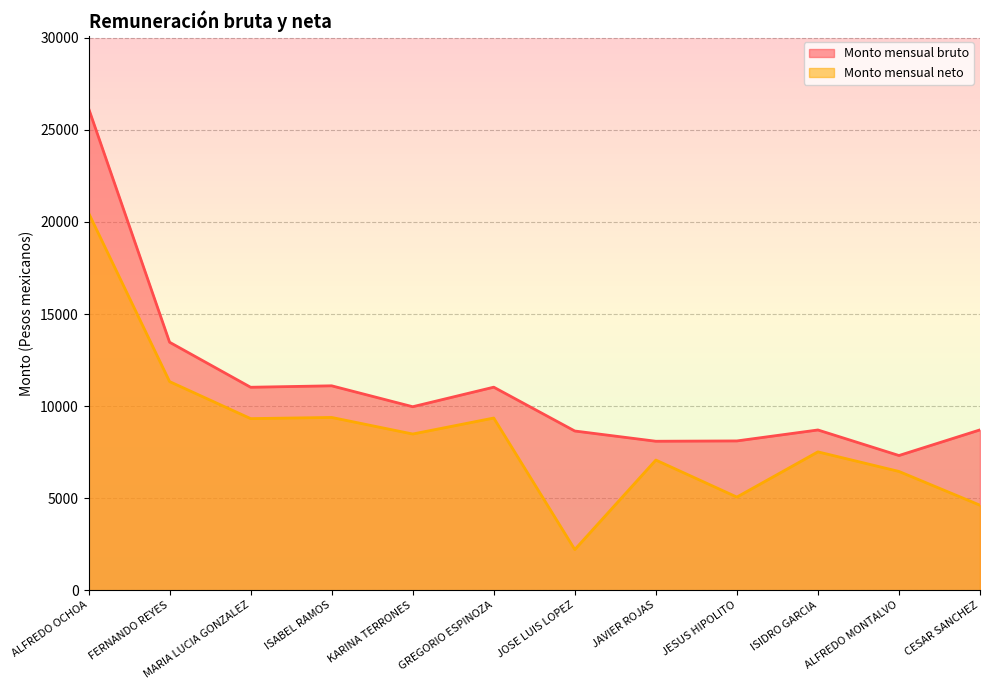

At which category does Monto mensual bruto reach its first local peak?

ISABEL RAMOS